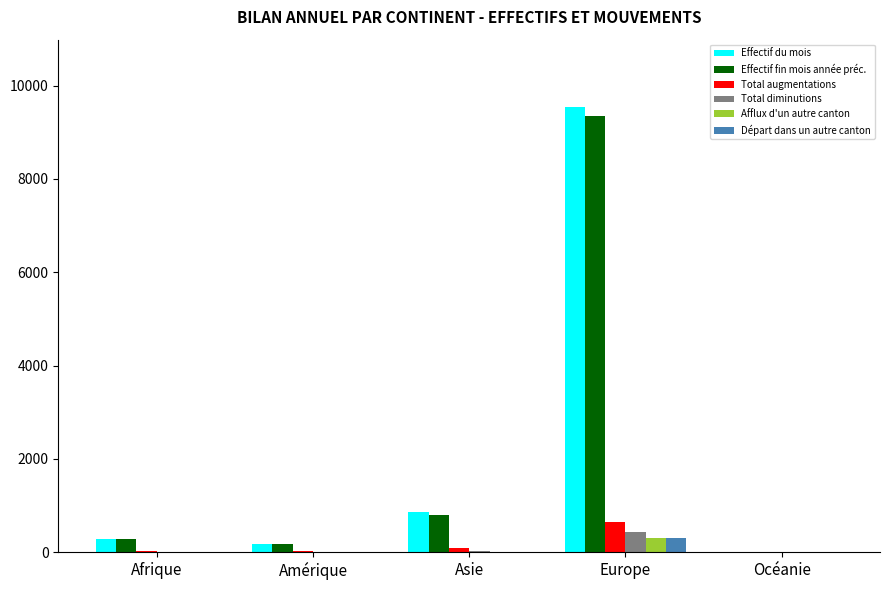

Which series changed the most between Afrique and Europe?

Effectif du mois